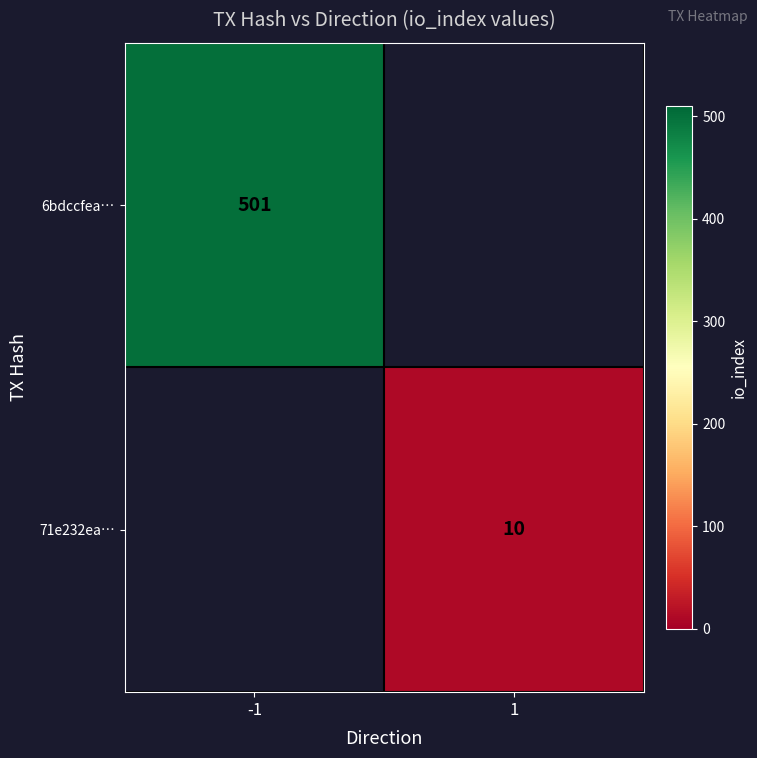

At which category does the chart reach its peak across all series?

-1